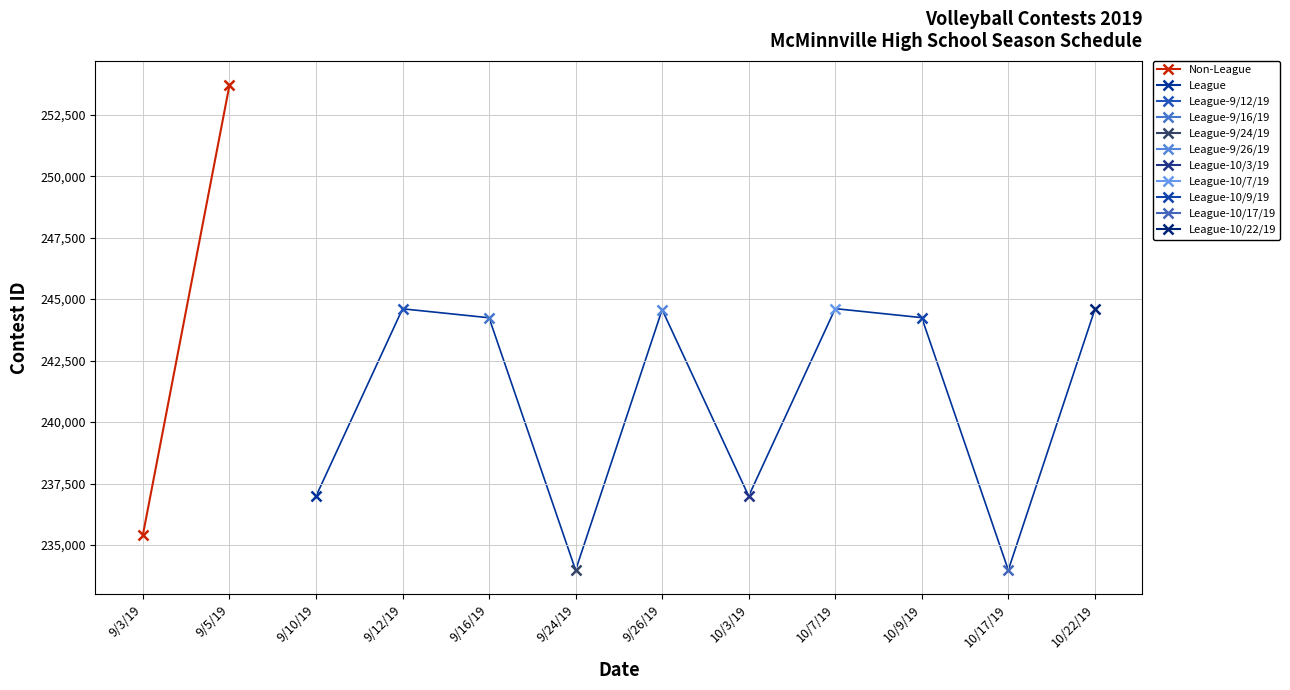

What is the difference between the maximum and minimum values?

18285